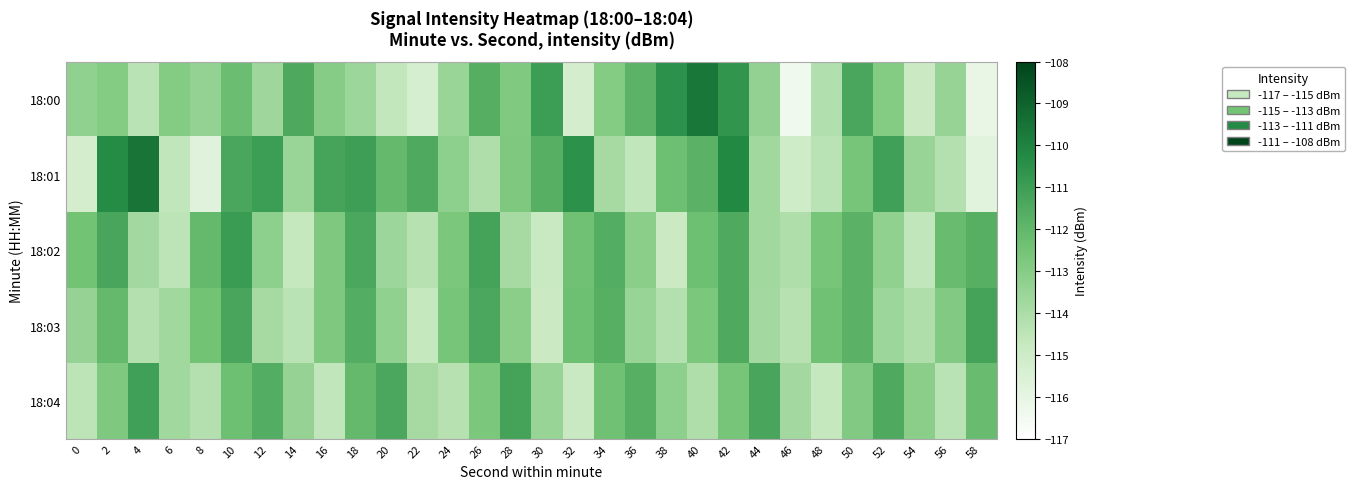

Which category has the lowest value across all series?

46